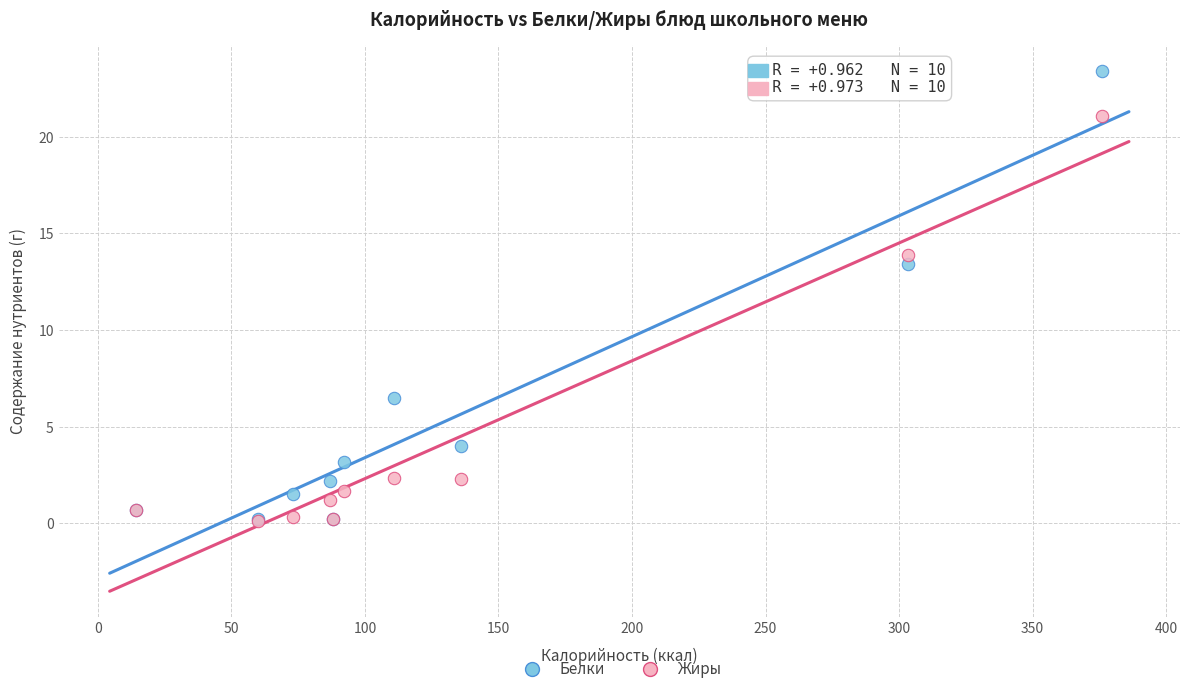

What are all the series names shown in the legend?

Белки, Жиры